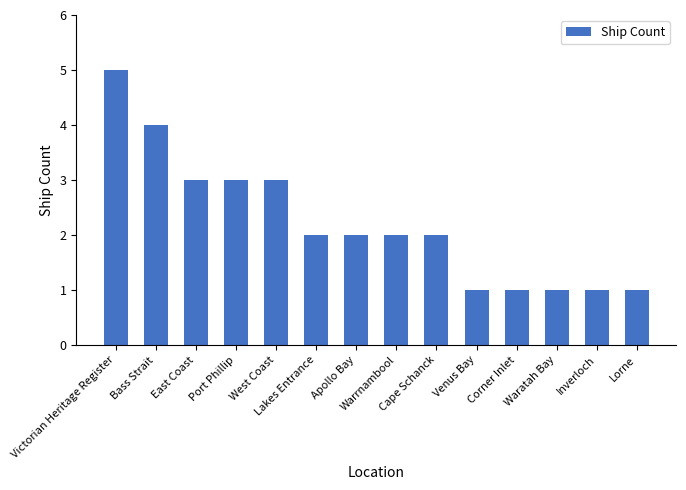

What is the value of the 13th bar from the left?

1